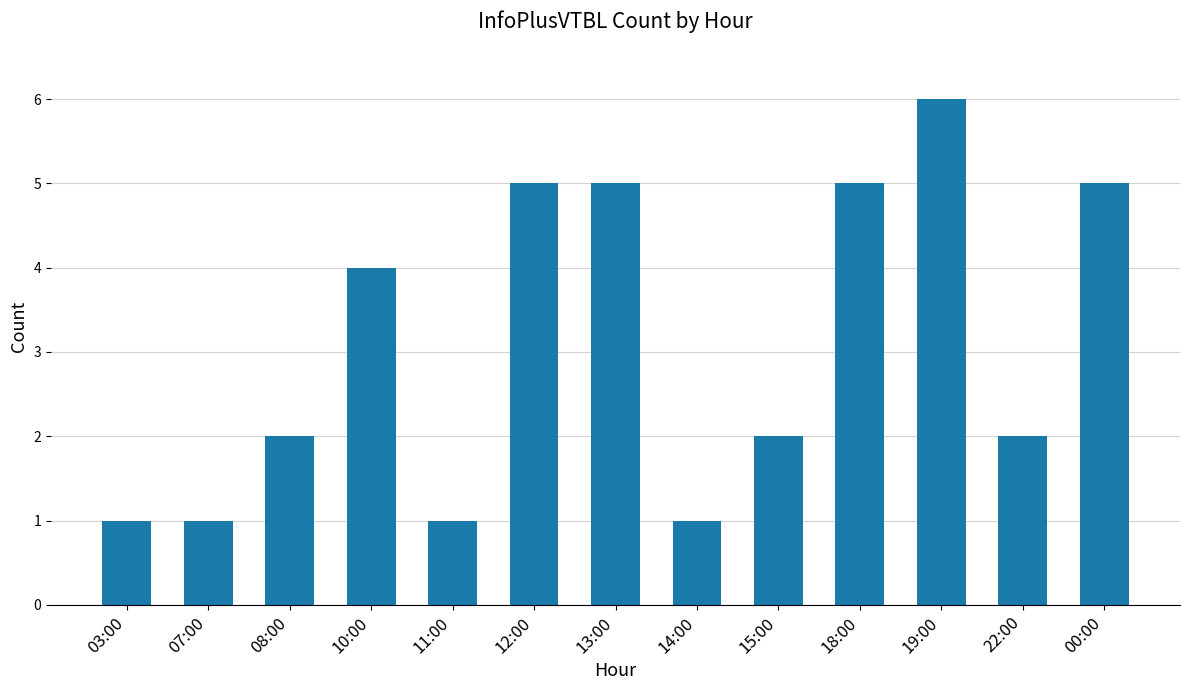

What is the average value?

3